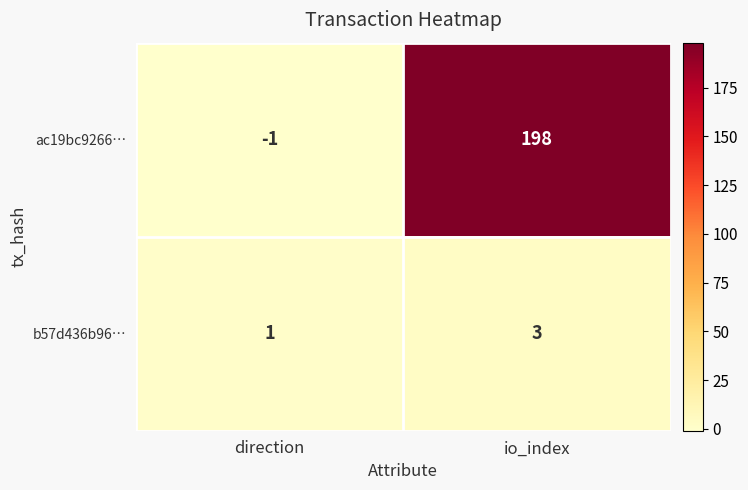

Reading left to right, extract all data points from this chart.

ac19bc9266…: direction=-1	io_index=198
b57d436b96…: direction=1	io_index=3